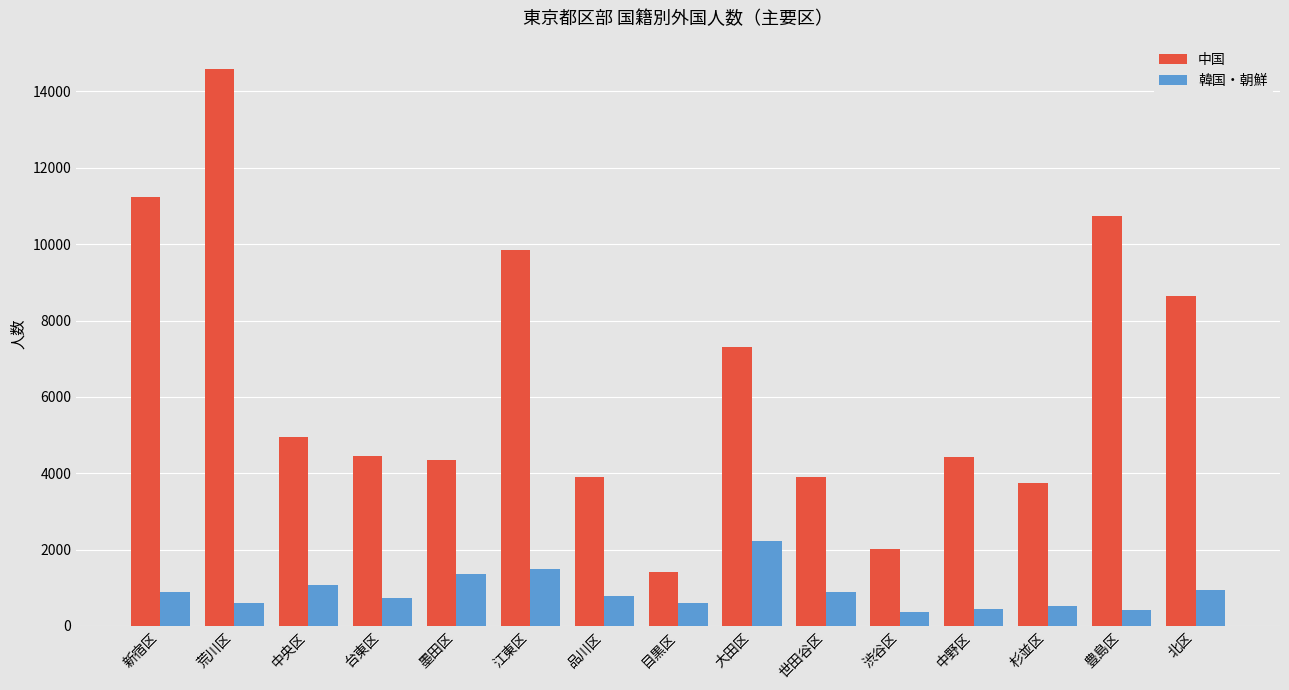

What is the difference between the maximum and minimum values in the 韓国・朝鮮 series?

1861